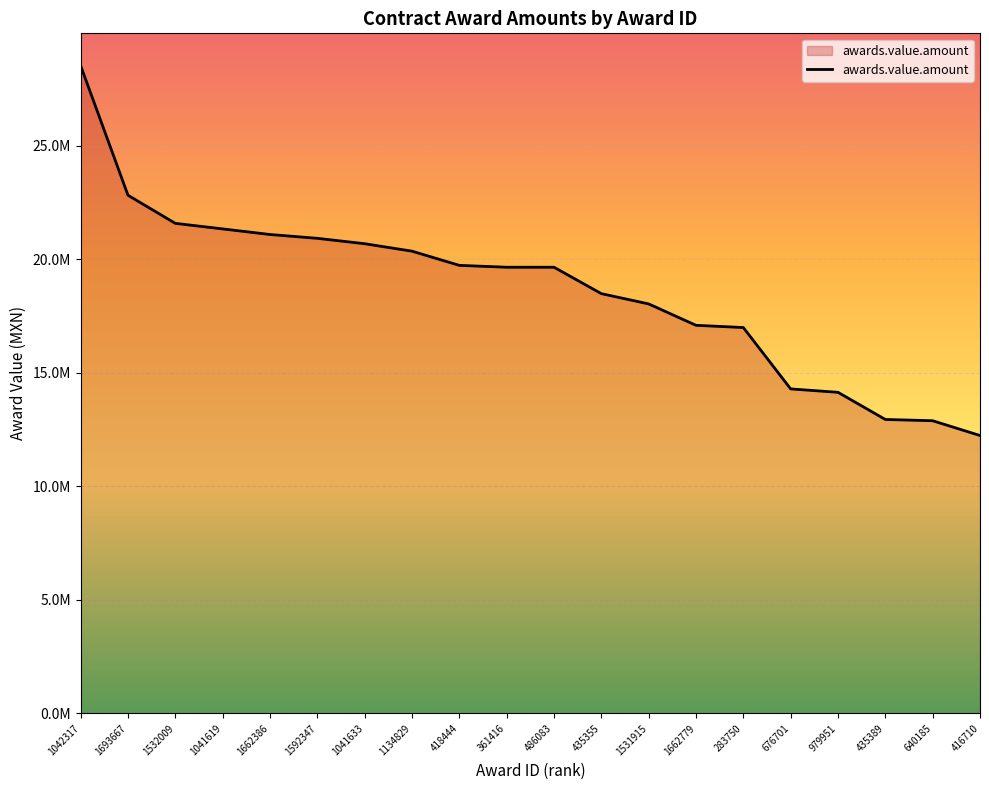

The chart shows a value of 4009497.8 at 979951. True or false?

False